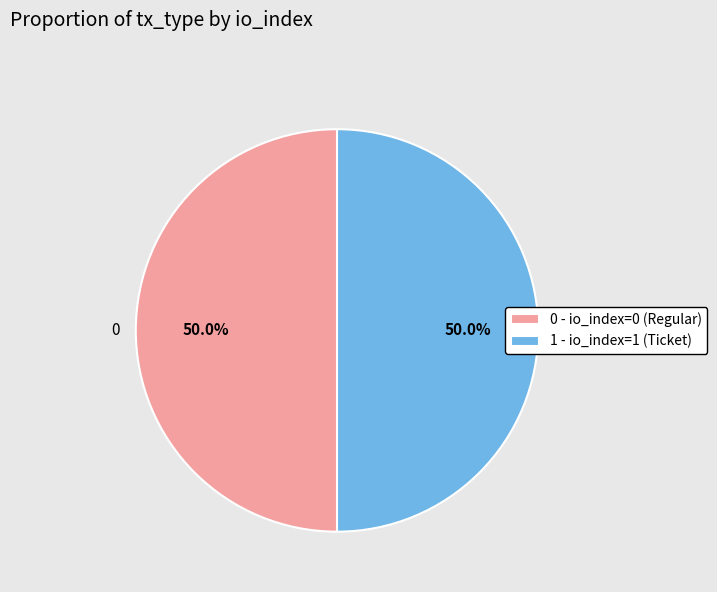

Approximately how many times larger is the value at 0 - io_index=0 (Regular) compared to 1 - io_index=1 (Ticket)?

1.0